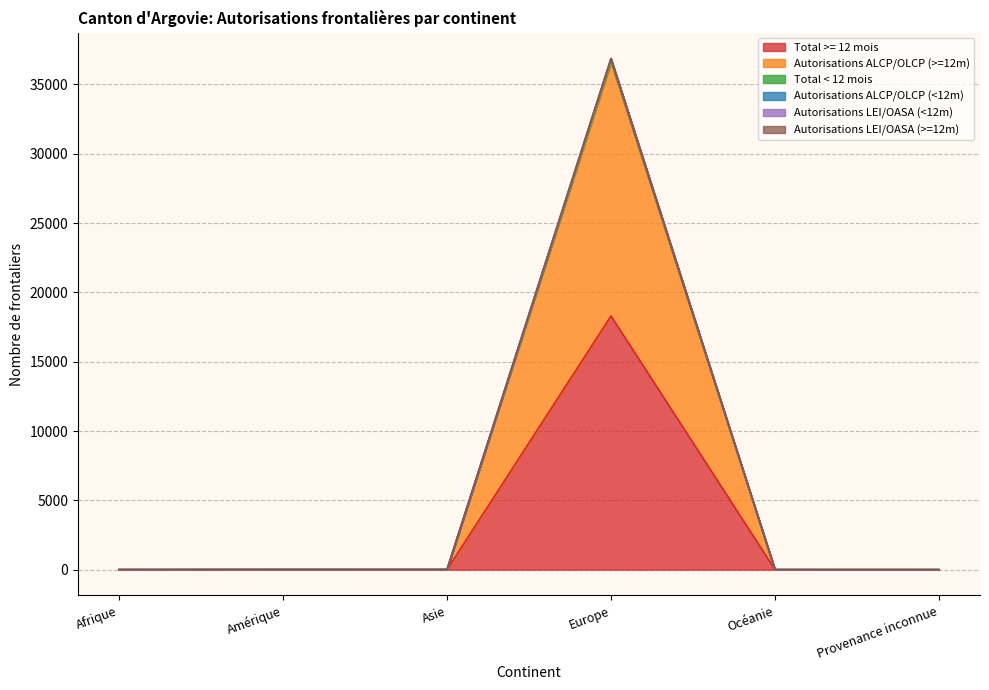

What is the value of the Autorisations LEI/OASA (>=12m) point at the 5th from the left?

1